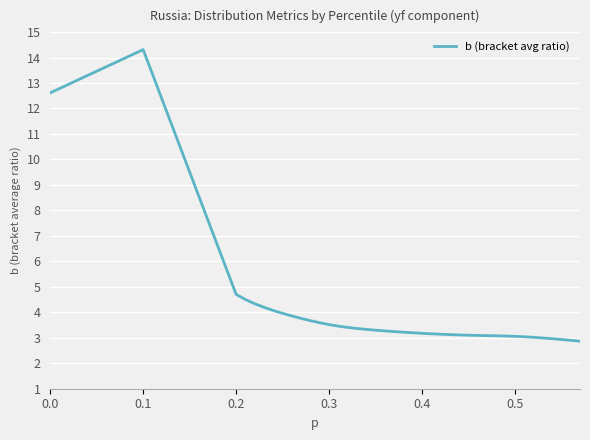

How many lines are shown in the chart?

1